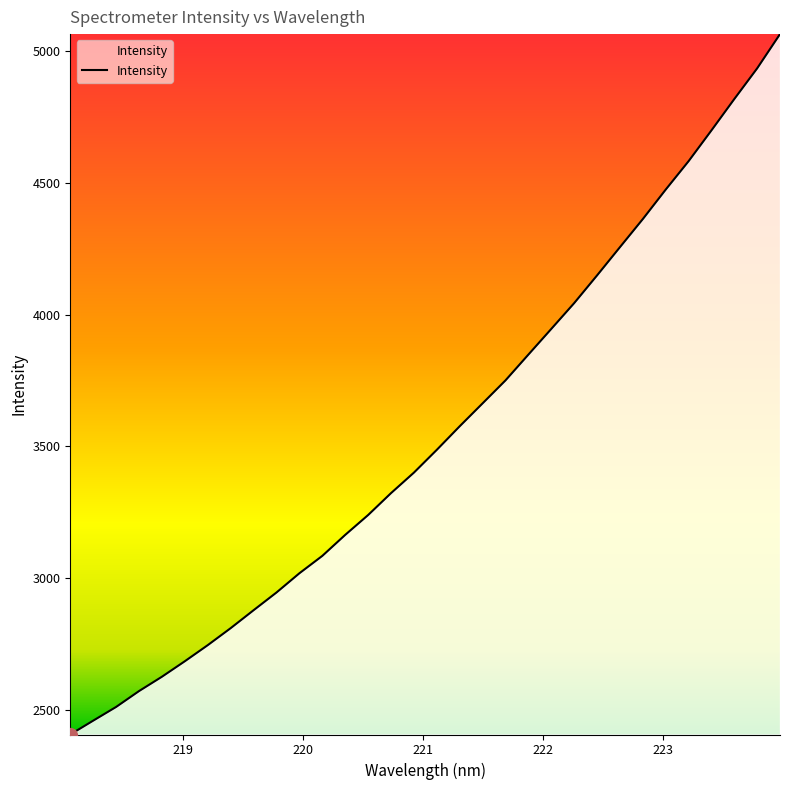

What is the difference between the maximum and minimum values?

2656.7